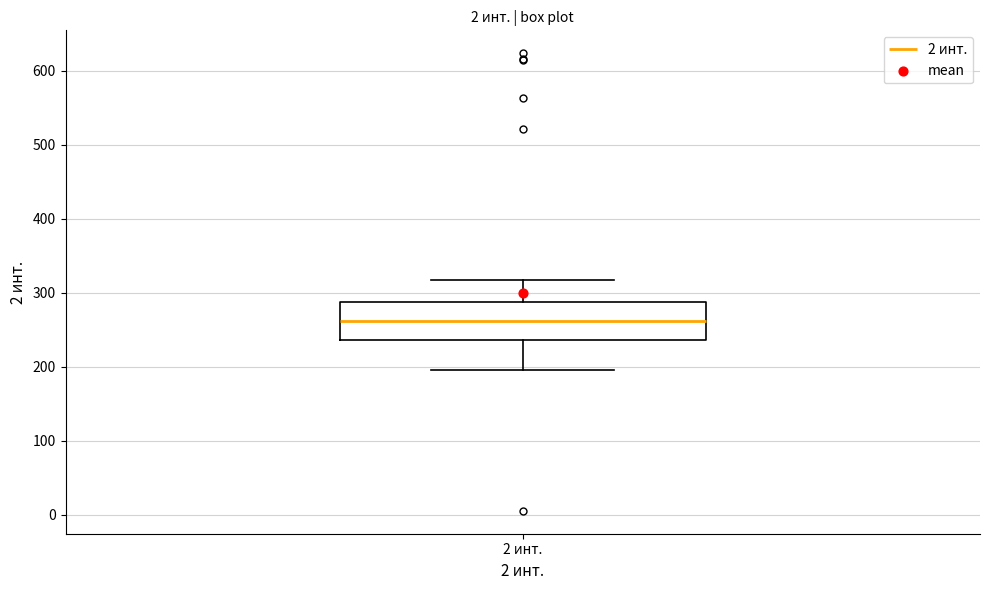

Read this box plot against the y-axis: the position of the median line, the range covered by the box, and the ends of both whiskers. The values are not printed on the chart, so give them approximately, as read against the axis.

median 260, box 240 to 290, whiskers 200 to 320